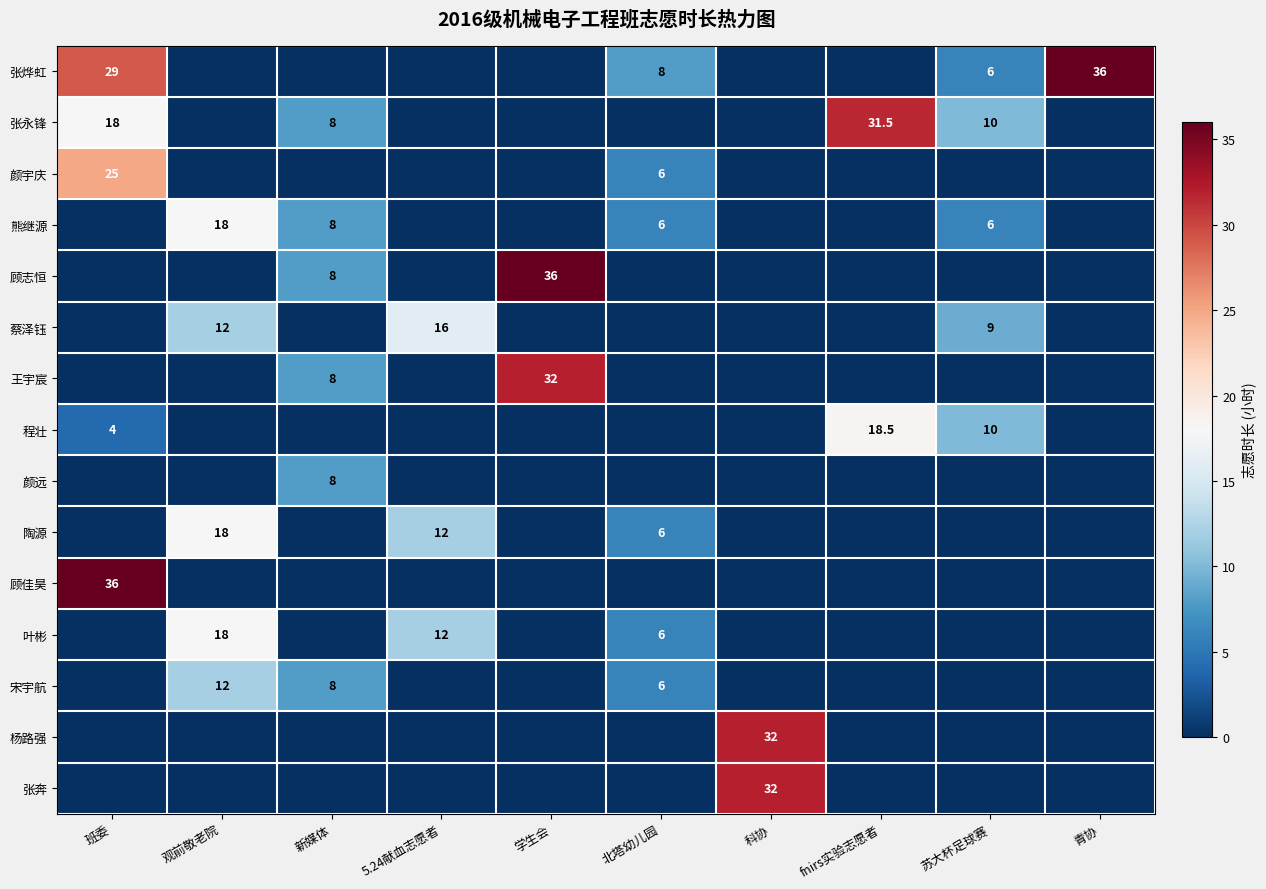

True or false: 熊继源 has a value of 8.0 at 新媒体.

True